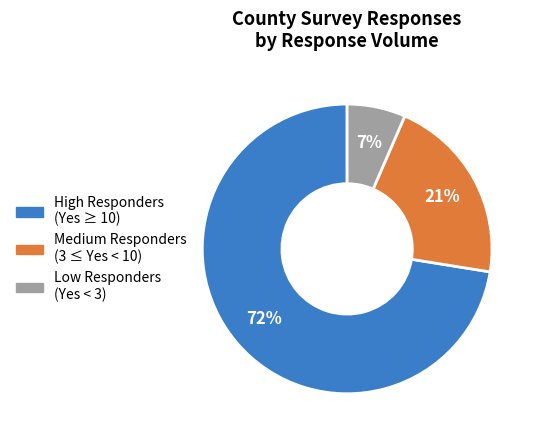

Rank the categories by value from highest to lowest.

High Responders (Yes ≥ 10), Medium Responders (3 ≤ Yes < 10), Low Responders (Yes < 3)